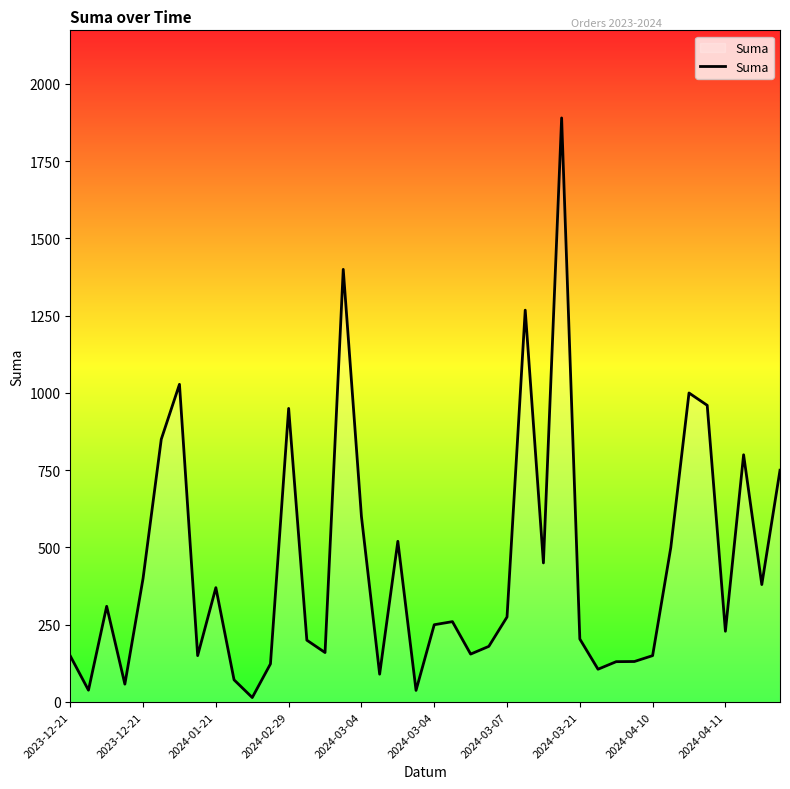

What is the maximum value shown in the chart?

1890.0